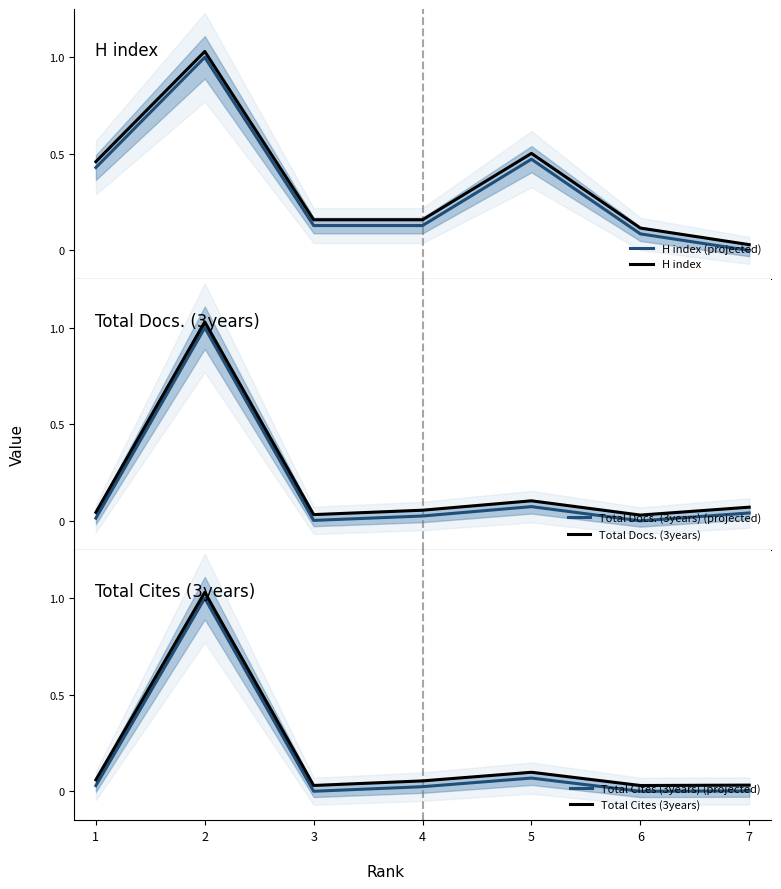

What is the maximum value for H index?

1.0